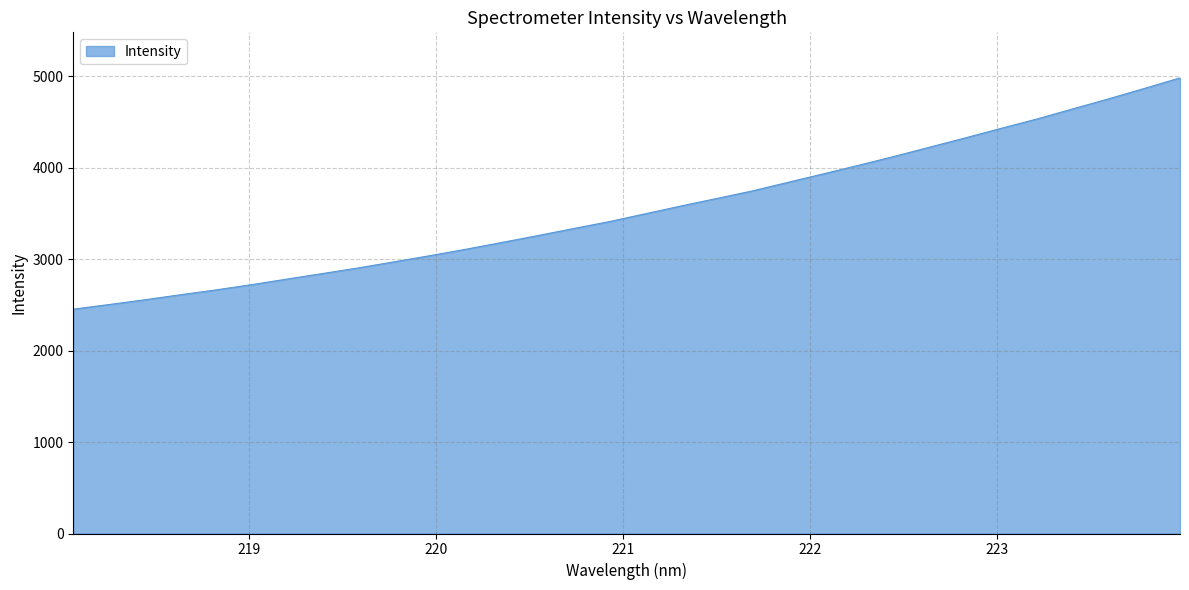

What is the average value?

3548.3